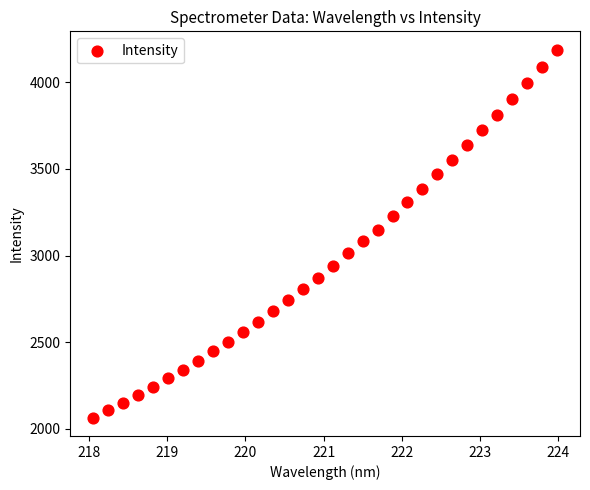

What is the range of X values (max minus min)?

5.9